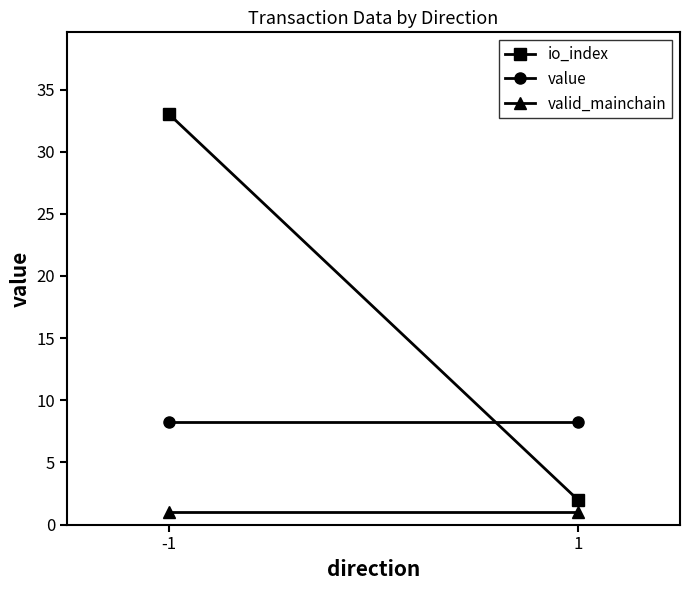

List the series in order of their peak value, lowest first.

valid_mainchain, value, io_index